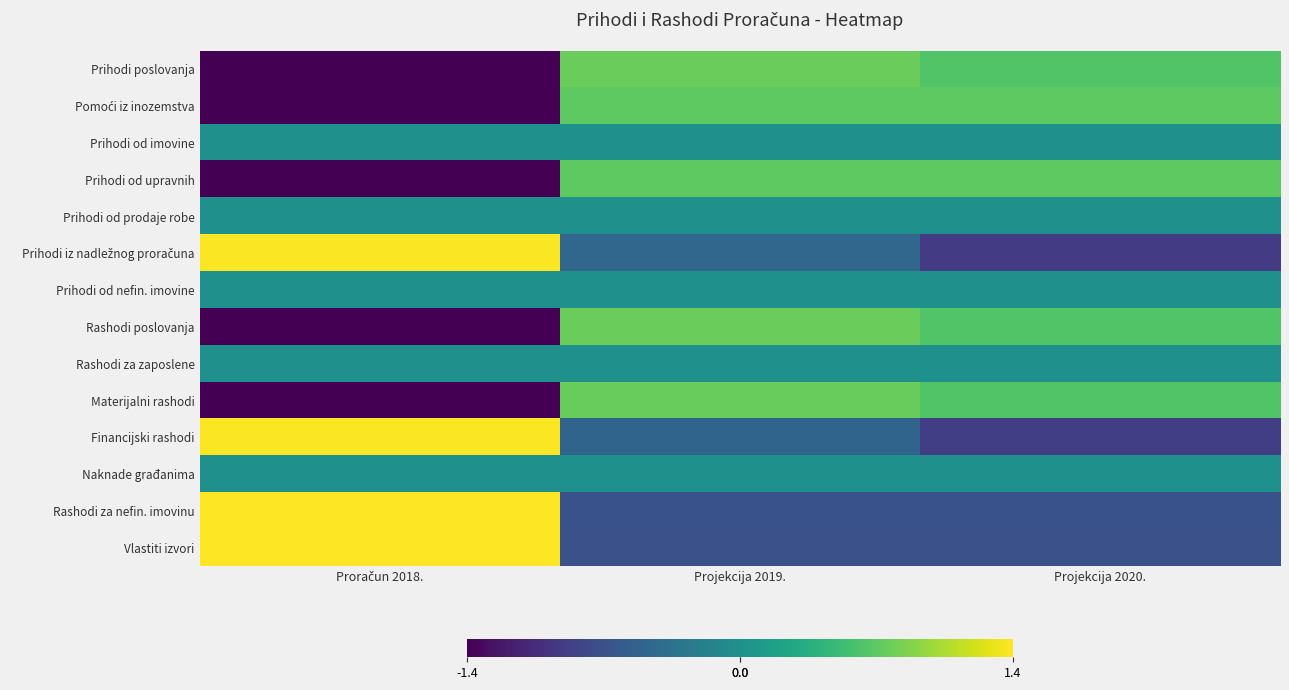

At Projekcija 2020., list the series in order from smallest to largest.

Prihodi iz nadležnog proračuna, Financijski rashodi, Vlastiti izvori, Rashodi za nefin. imovinu, Prihodi od imovine, Prihodi od prodaje robe, Prihodi od nefin. imovine, Rashodi za zaposlene, Naknade građanima, Prihodi poslovanja, Rashodi poslovanja, Materijalni rashodi, Prihodi od upravnih, Pomoći iz inozemstva